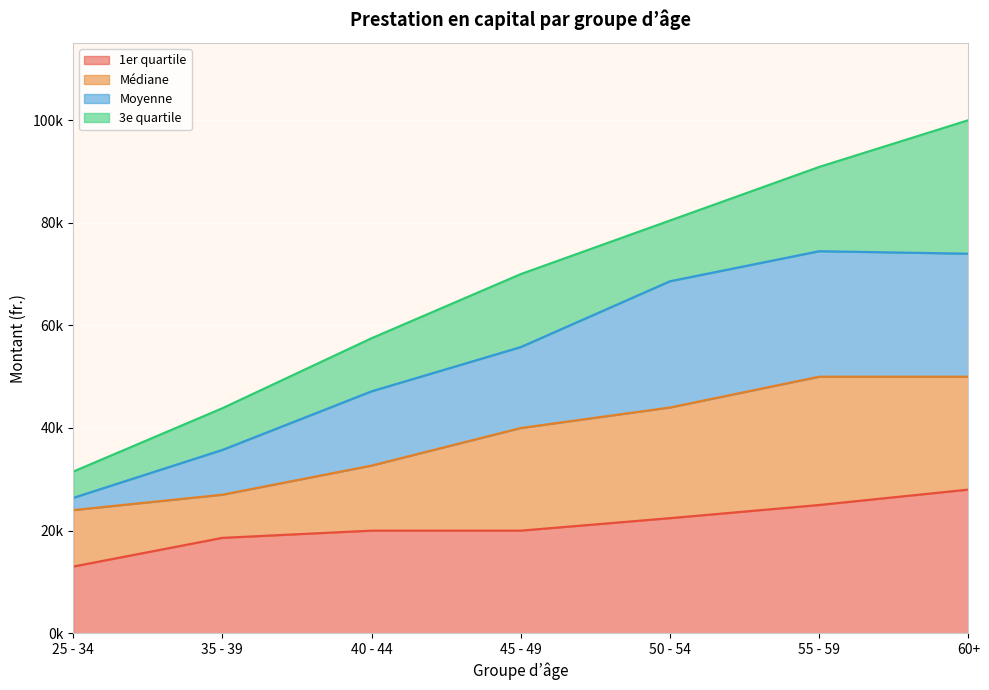

What are all the series names shown in the legend?

1er quartile, Médiane, Moyenne, 3e quartile